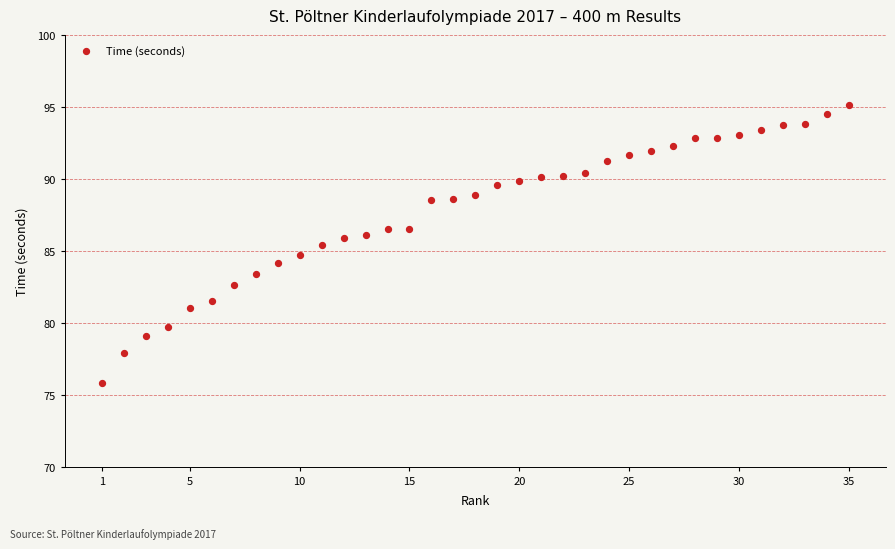

What is the range of Y values (max minus min)?

19.3